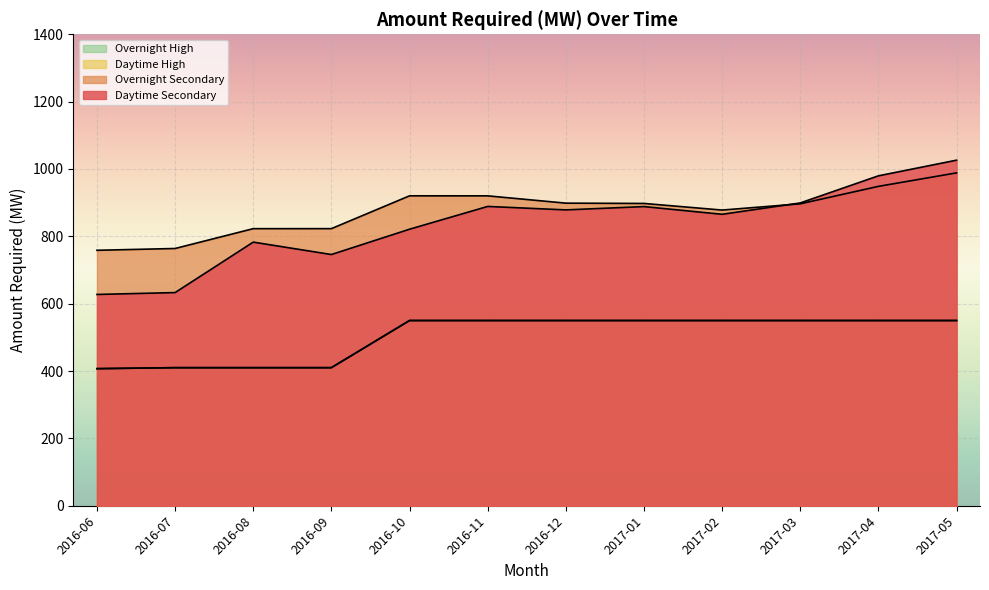

Where does the Daytime Secondary series first go above 878?

2016-11